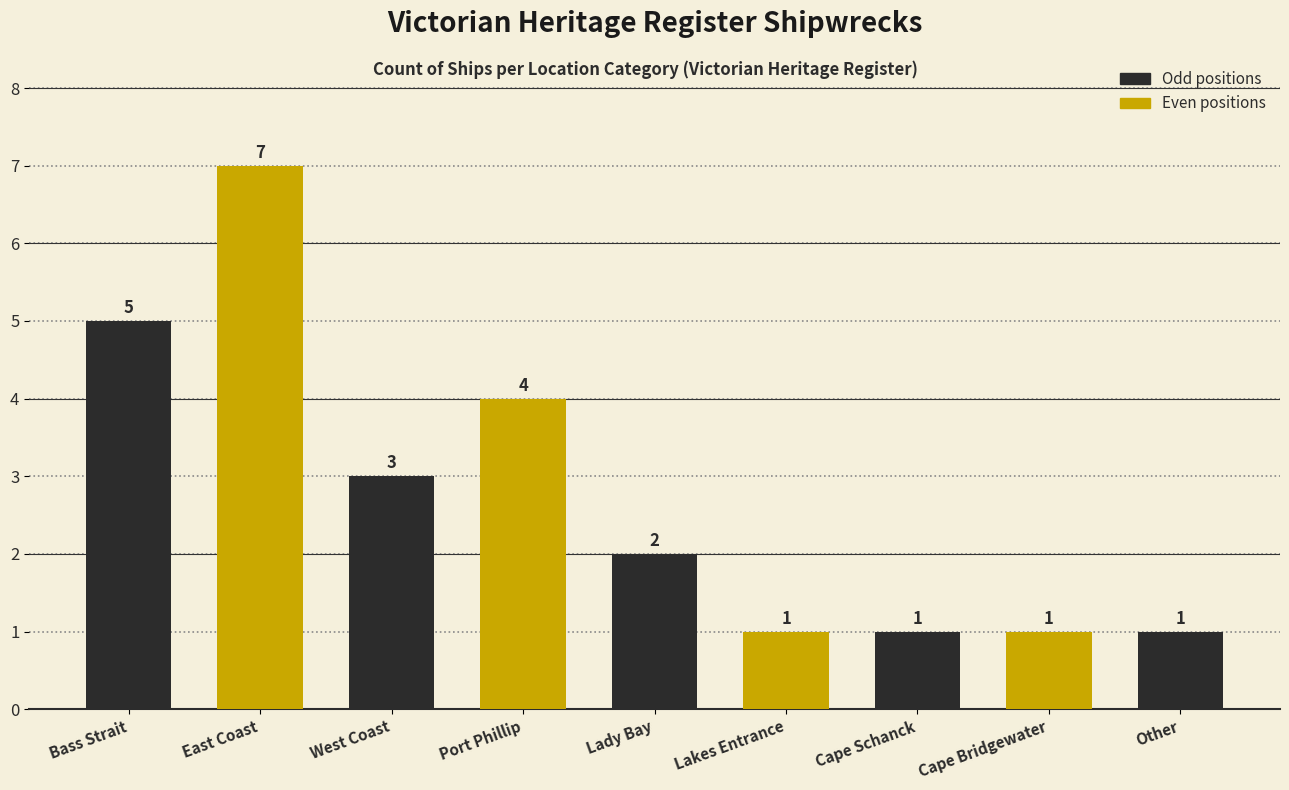

How many values are between 1 and 4?

7